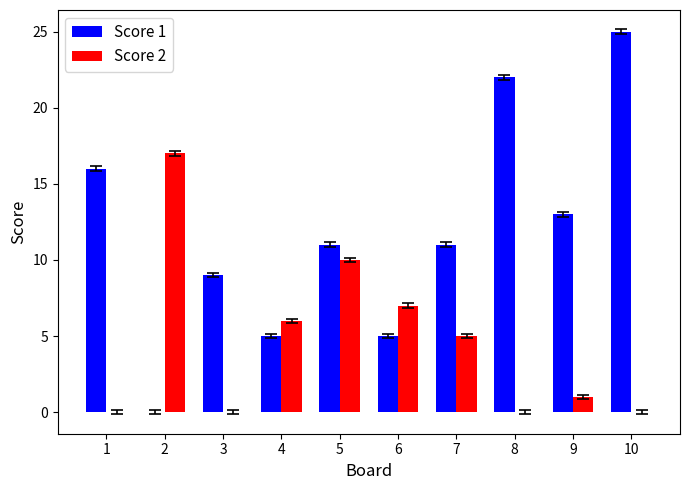

The Score 1 series shows 0 at 2. True or false?

True